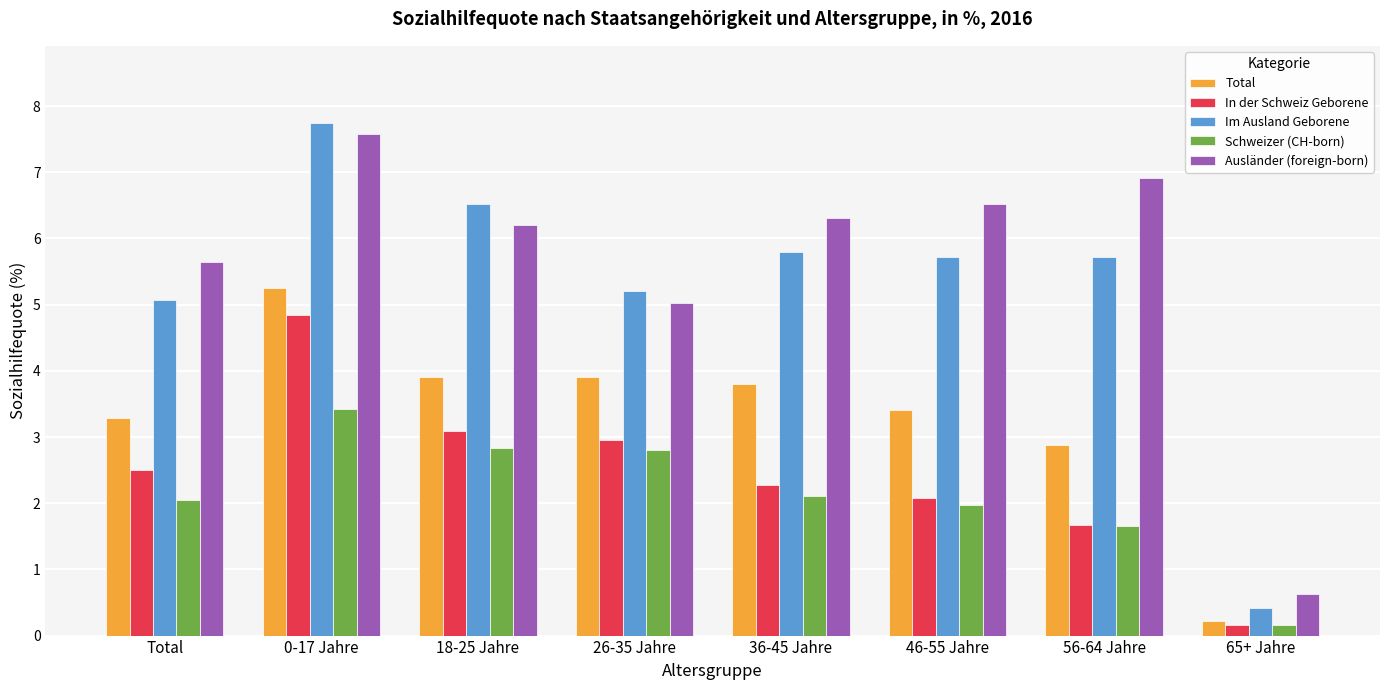

What is the label of the 8th bar from the left?

65+ Jahre